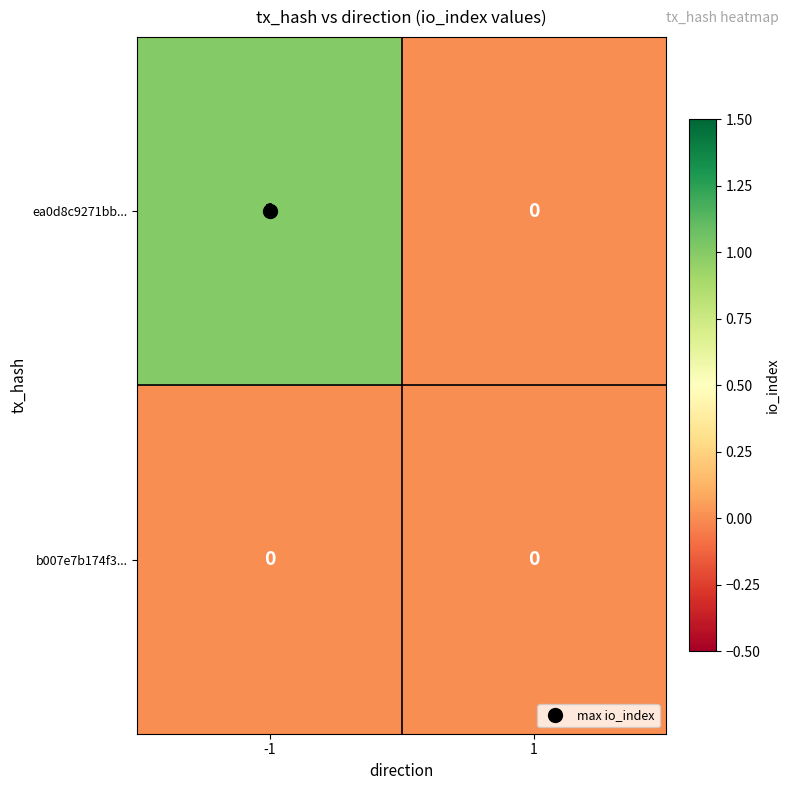

True or false: ea0d8c9271bb... has a value of 1 at 1.

False